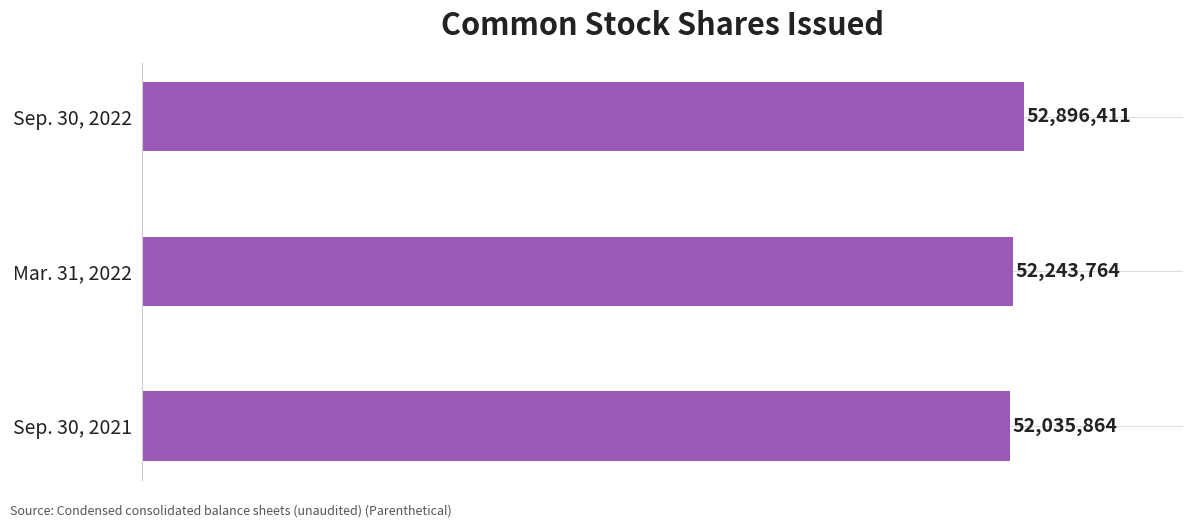

Rank the categories by value from lowest to highest.

Sep. 30, 2021, Mar. 31, 2022, Sep. 30, 2022